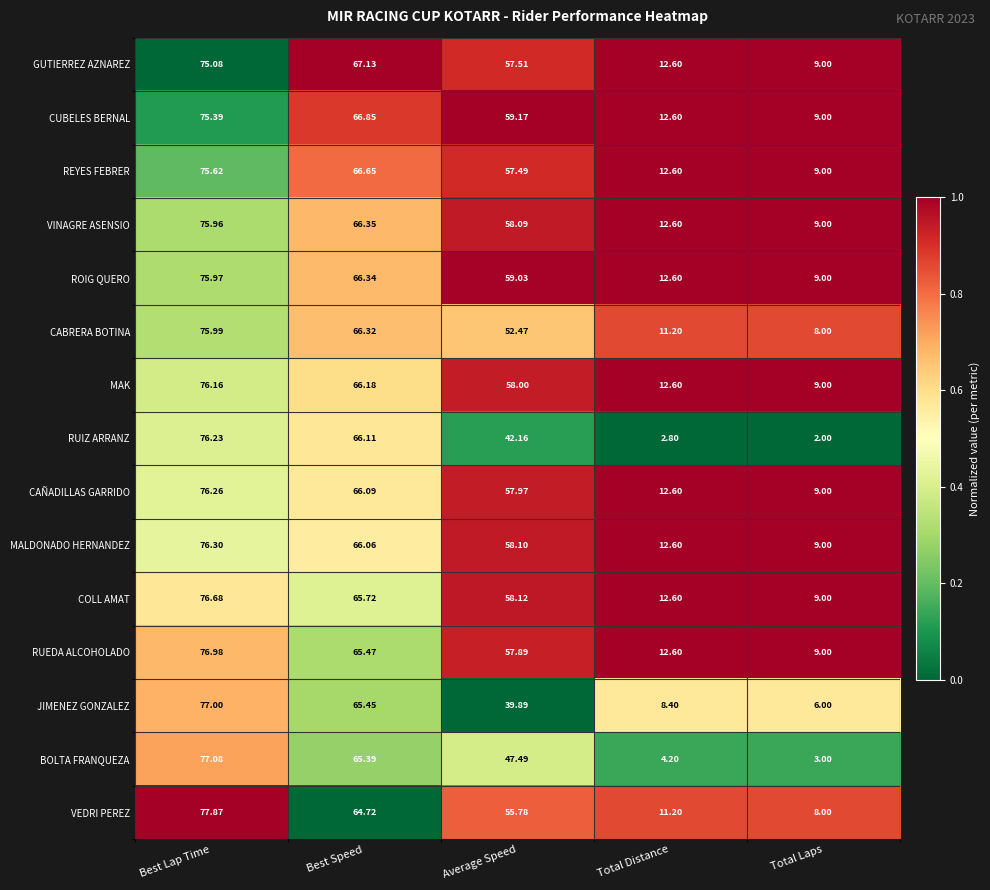

List the series in order of their peak value, lowest first.

GUTIERREZ AZNAREZ, CUBELES BERNAL, REYES FEBRER, VINAGRE ASENSIO, ROIG QUERO, CABRERA BOTINA, MAK, RUIZ ARRANZ, CAÑADILLAS GARRIDO, MALDONADO HERNANDEZ, COLL AMAT, RUEDA ALCOHOLADO, JIMENEZ GONZALEZ, BOLTA FRANQUEZA, VEDRI PEREZ